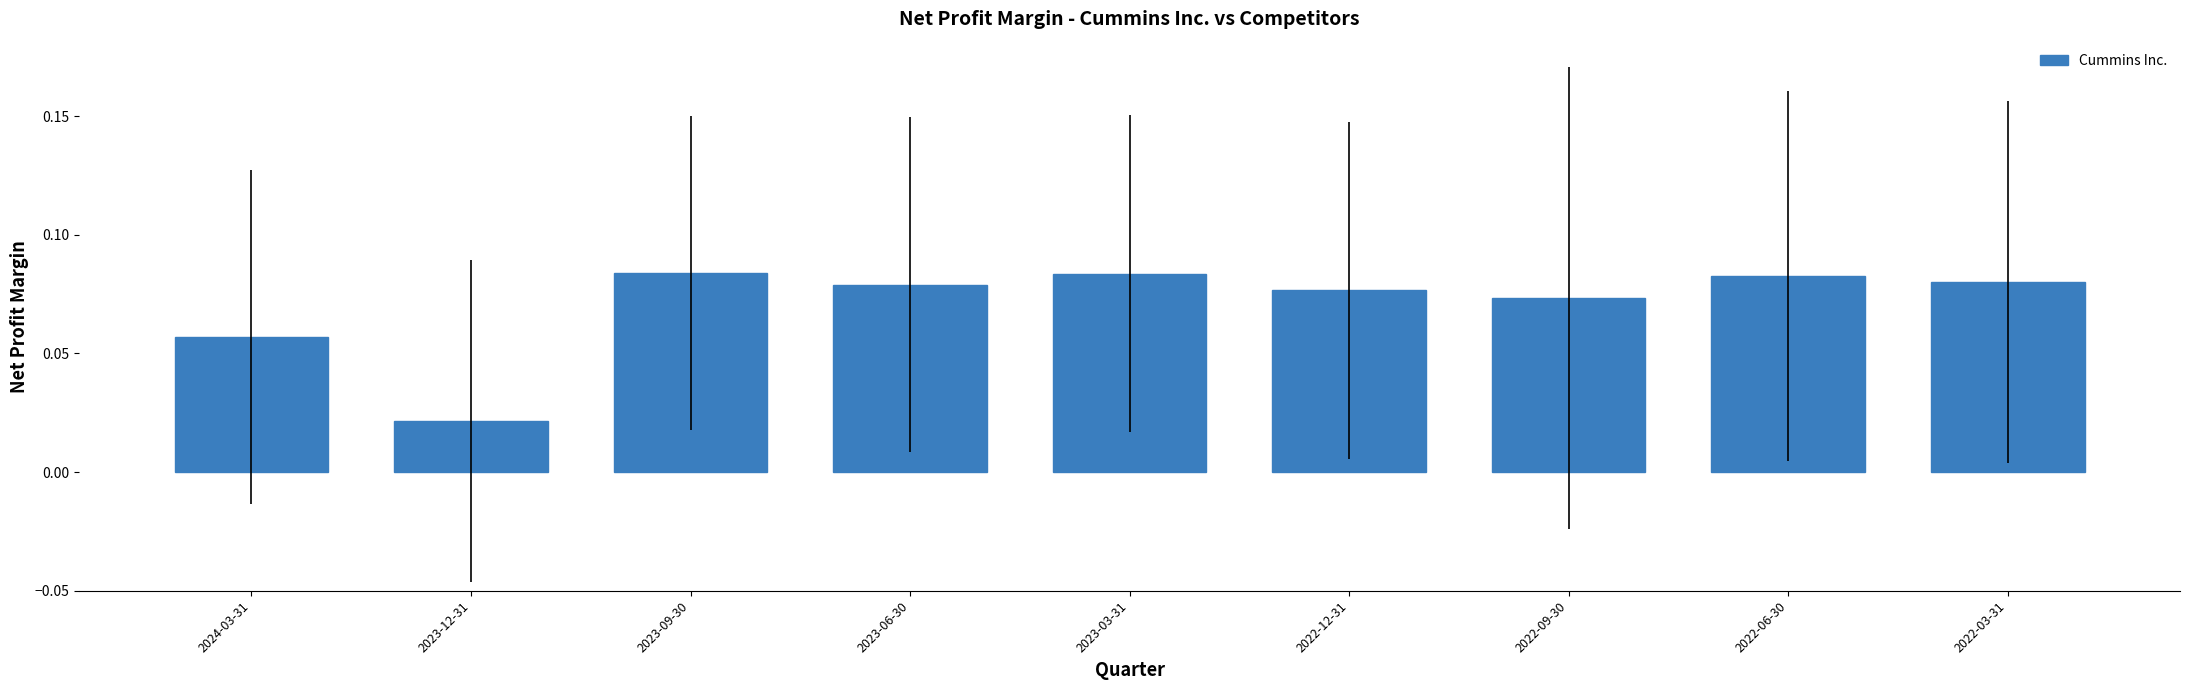

Is it true that the value at 2022-03-31 is 0.0?

False